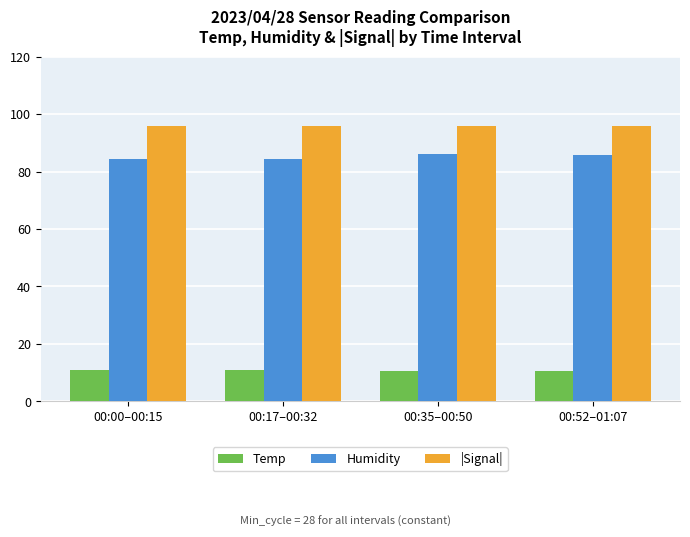

What is the difference between the Temp values at 00:35–00:50 and 00:17–00:32?

0.4